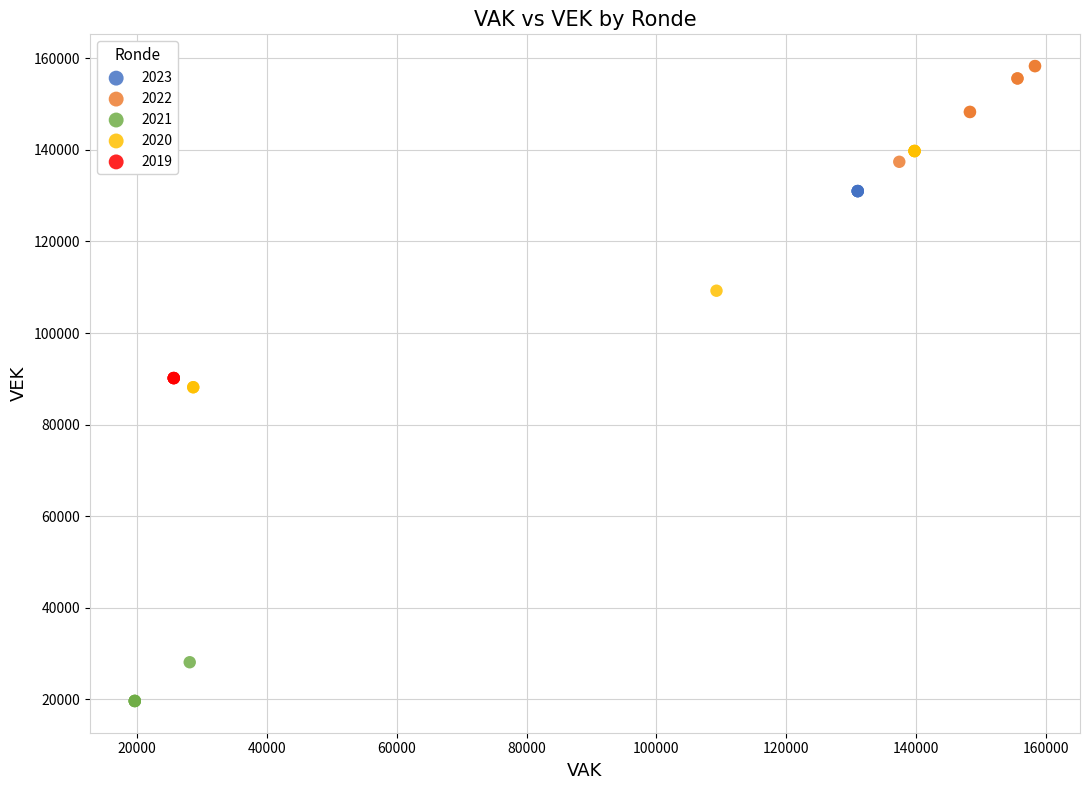

What are all the series names shown in the legend?

2023, 2022, 2021, 2020, 2019